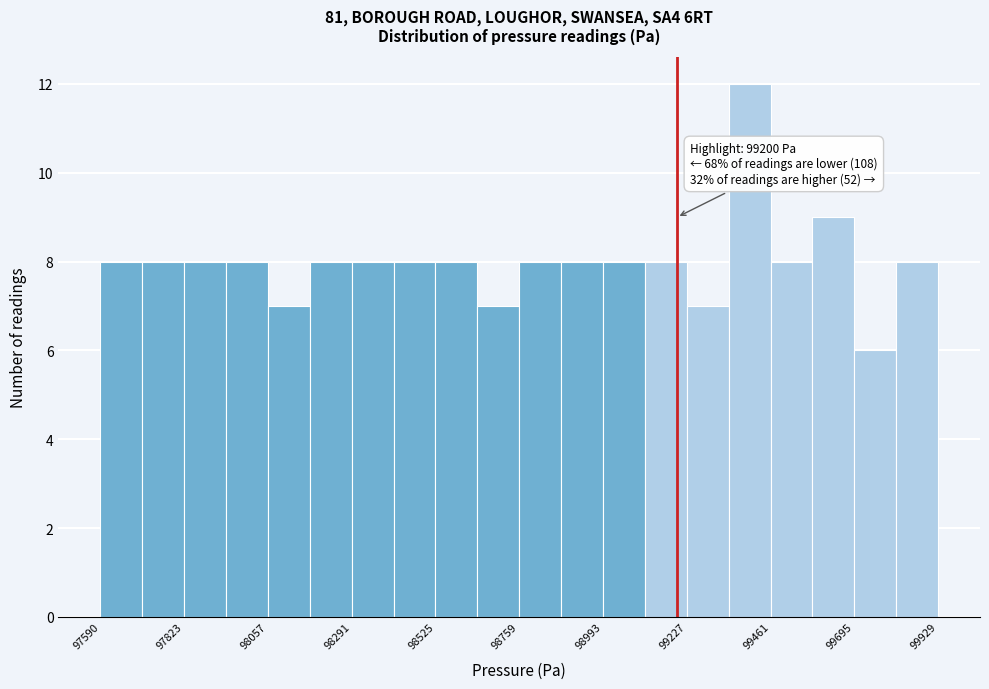

Around what value on the x-axis is the tallest bar? Give the approximate position of its centre, as read against the axis.

99400